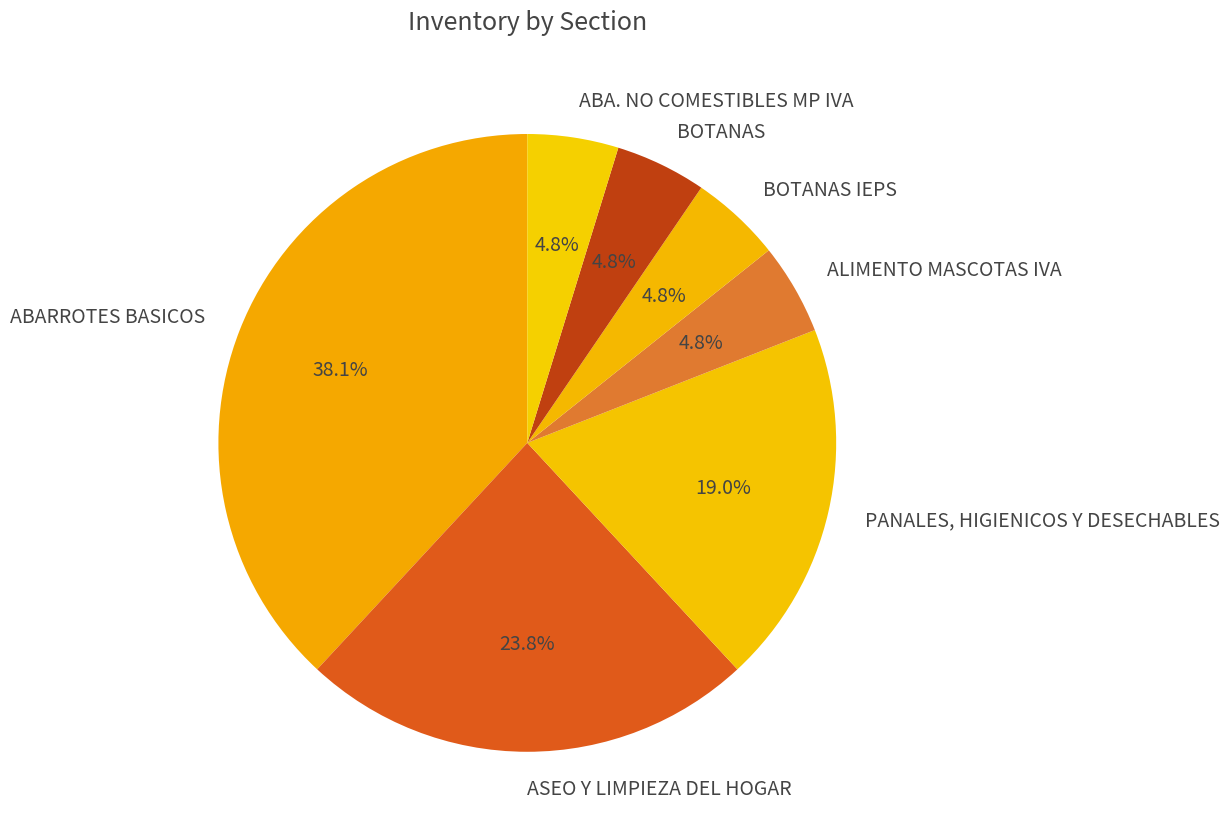

What is the ratio of the value at ALIMENTO MASCOTAS IVA to the value at ASEO Y LIMPIEZA DEL HOGAR?

0.2